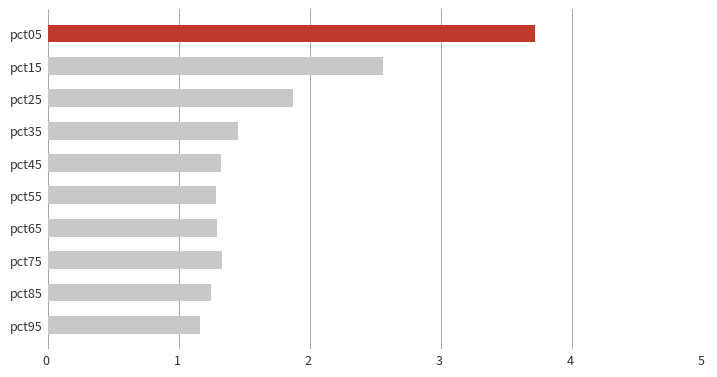

How many distinct data groups are displayed?

1